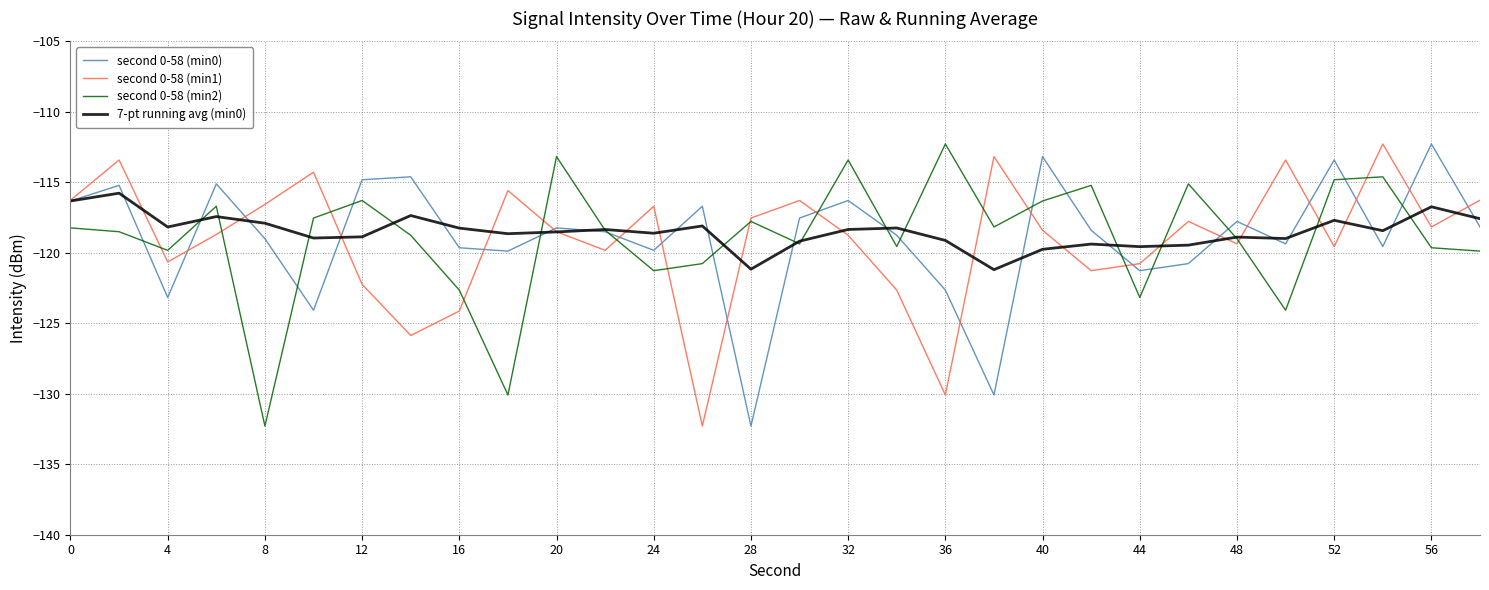

What is the difference between the maximum and minimum values in the 7-pt running avg (min0) series?

5.4